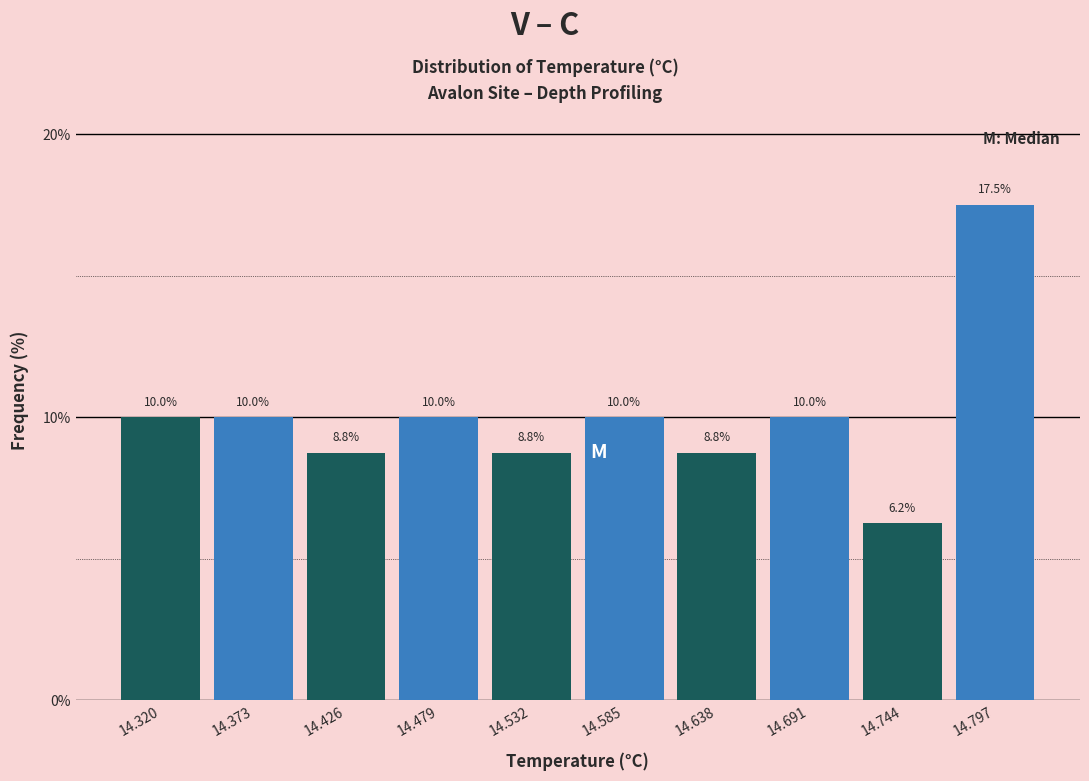

Reading left to right, transcribe this chart: for each bar, give the range it covers on the x-axis and its height. The bar edges are not printed on the chart, so give them approximately, as read against the axis.

14.29 to 14.35: 10.0
14.35 to 14.40: 10.0
14.40 to 14.45: 8.8
14.45 to 14.51: 10.0
14.51 to 14.56: 8.8
14.56 to 14.61: 10.0
14.61 to 14.66: 8.8
14.66 to 14.72: 10.0
14.72 to 14.77: 6.2
14.77 to 14.82: 17.5